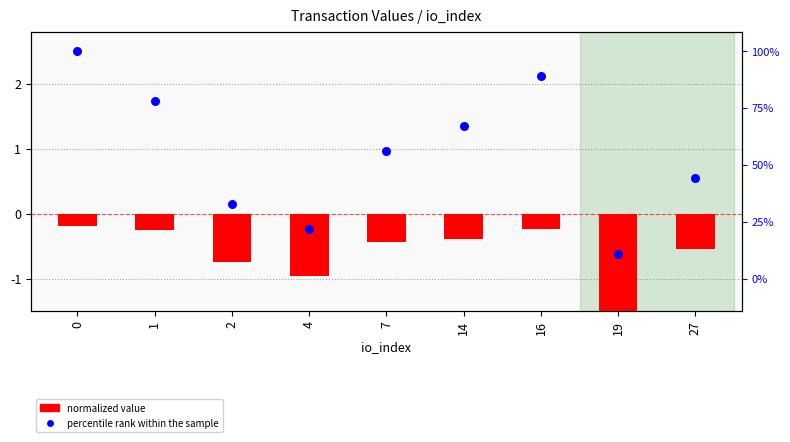

Which series reaches the maximum Y coordinate?

percentile rank within the sample